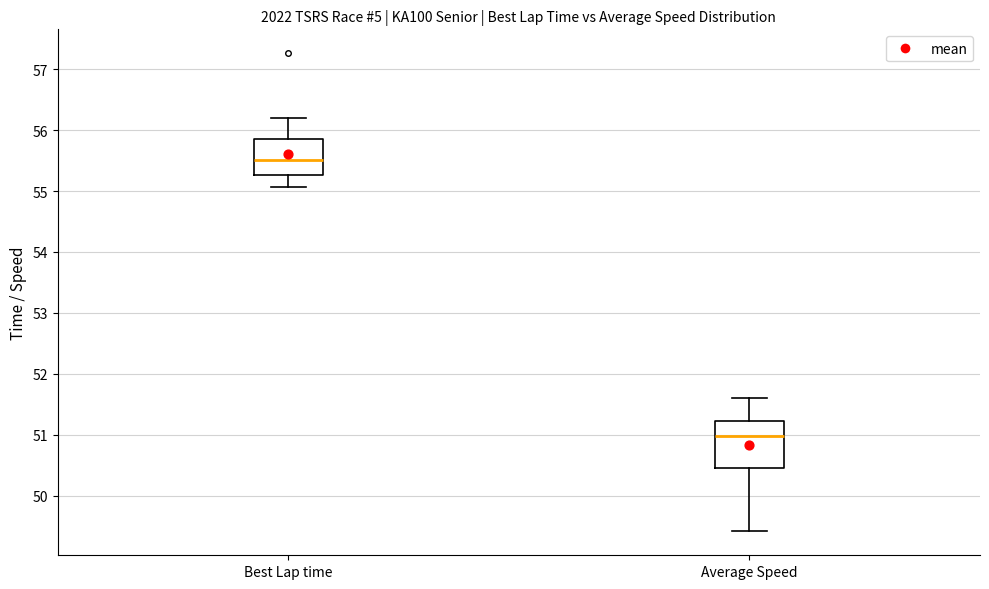

Where is the lower edge of the box for Average Speed on the y-axis? The values are not printed on the chart, so give them approximately, as read against the axis.

50.4